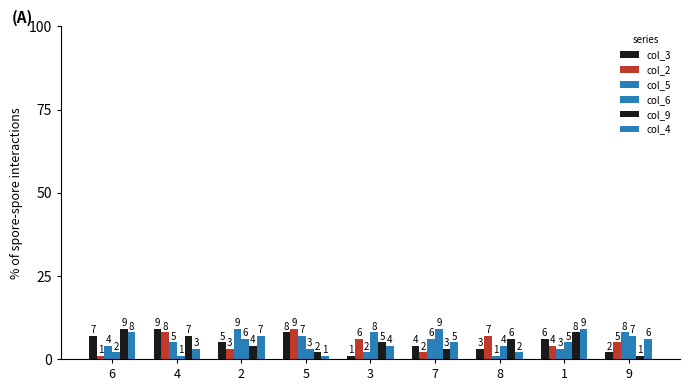

Does the chart contain any negative values?

No